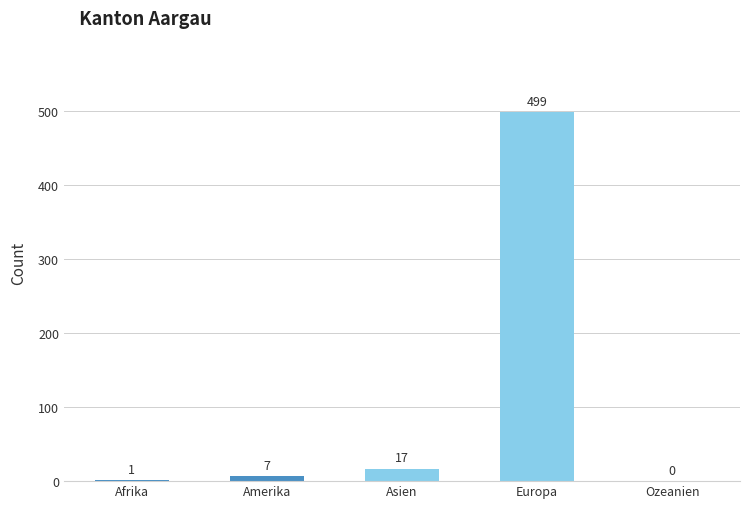

Are the bars horizontal?

No